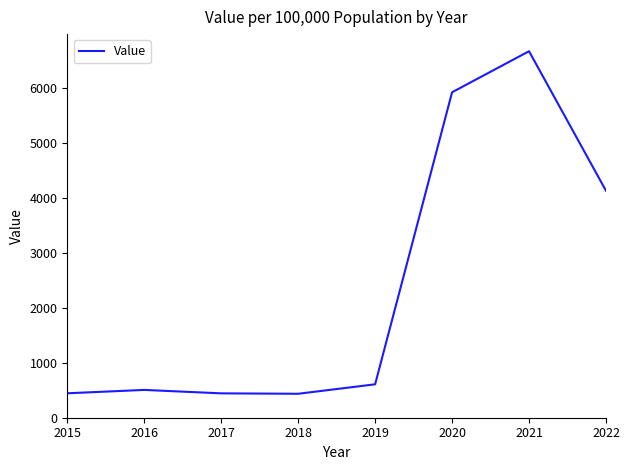

Is it true that the value at 2021 is 6678.2?

True